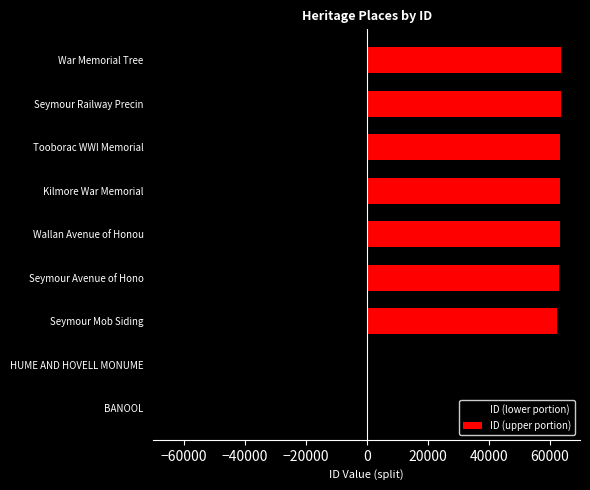

What are all the series names shown in the legend?

ID (lower portion), ID (upper portion)